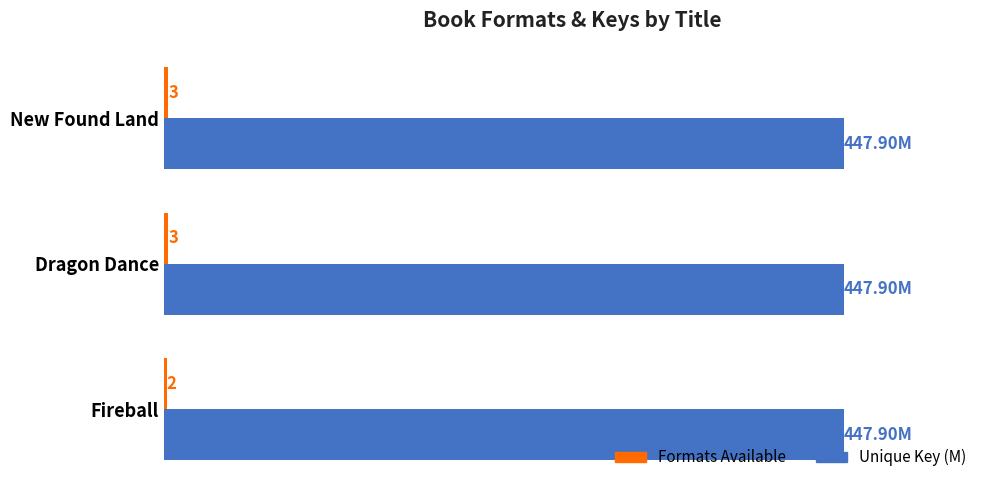

Which category has the lowest value across all series?

Fireball